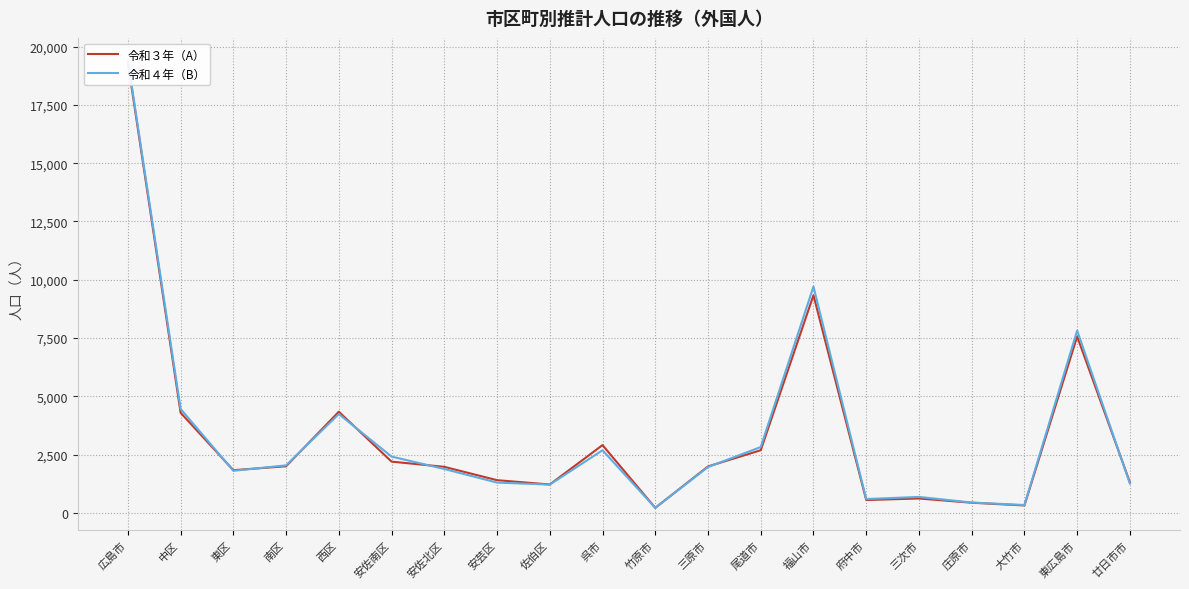

Reading right to left, what are all the values shown in this chart?

令和３年（A）: 1317	7569	327	444	626	560	9338	2694	1999	224	2914	1226	1411	1982	2206	4345	2008	1839	4301	19318
令和４年（B）: 1266	7825	346	453	693	603	9710	2831	1974	225	2693	1221	1308	1890	2422	4246	2046	1813	4464	19410